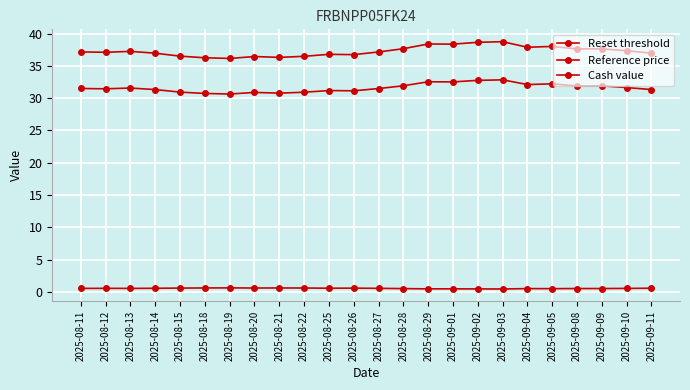

What is the spread (max minus min) of values at 2025-08-29?

38.0